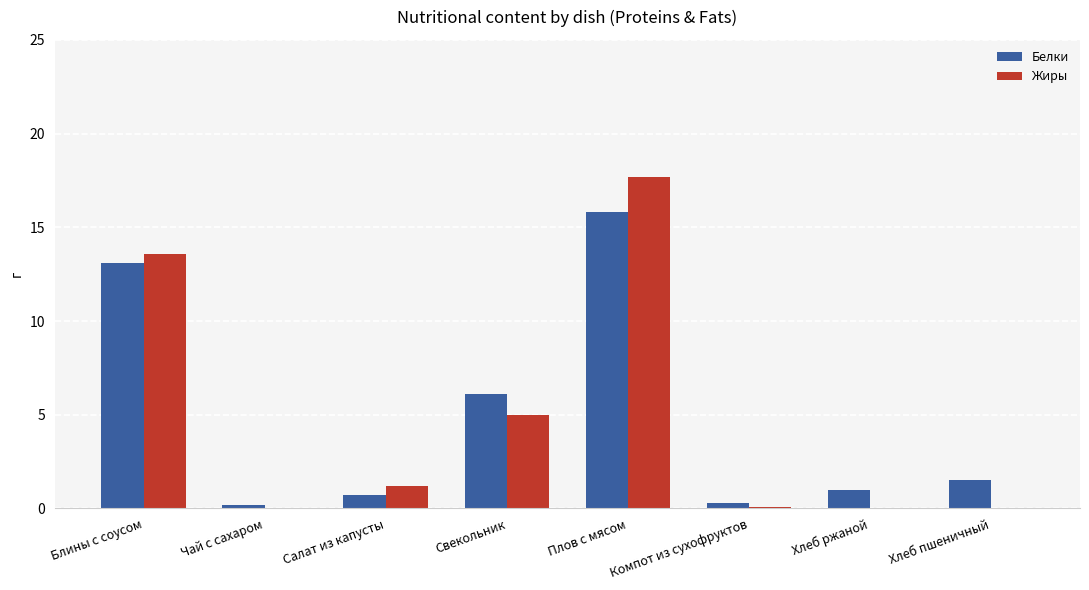

How many distinct data groups are displayed?

2